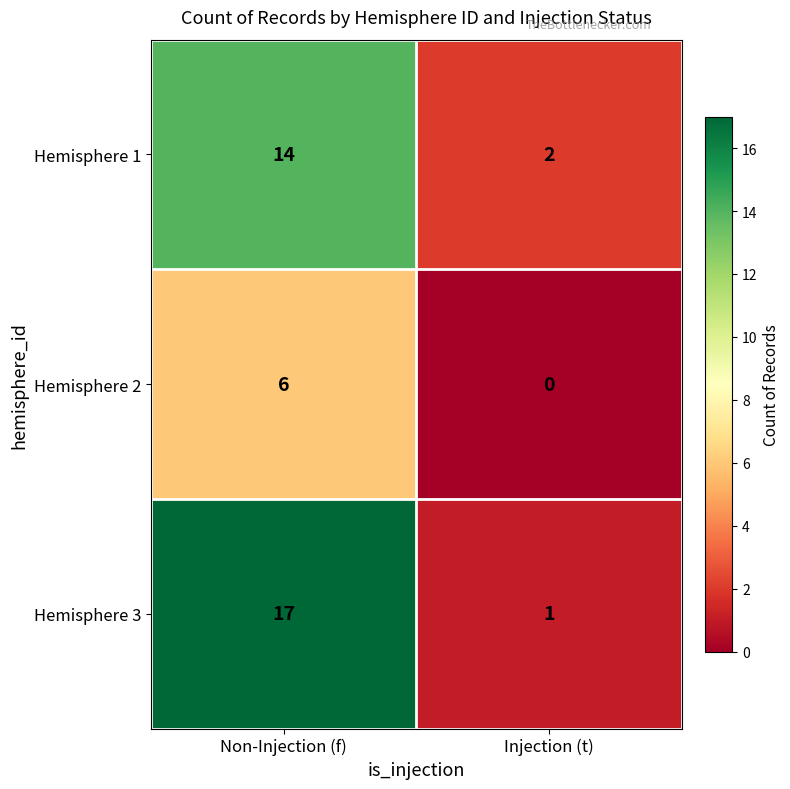

What is the greatest value displayed?

17